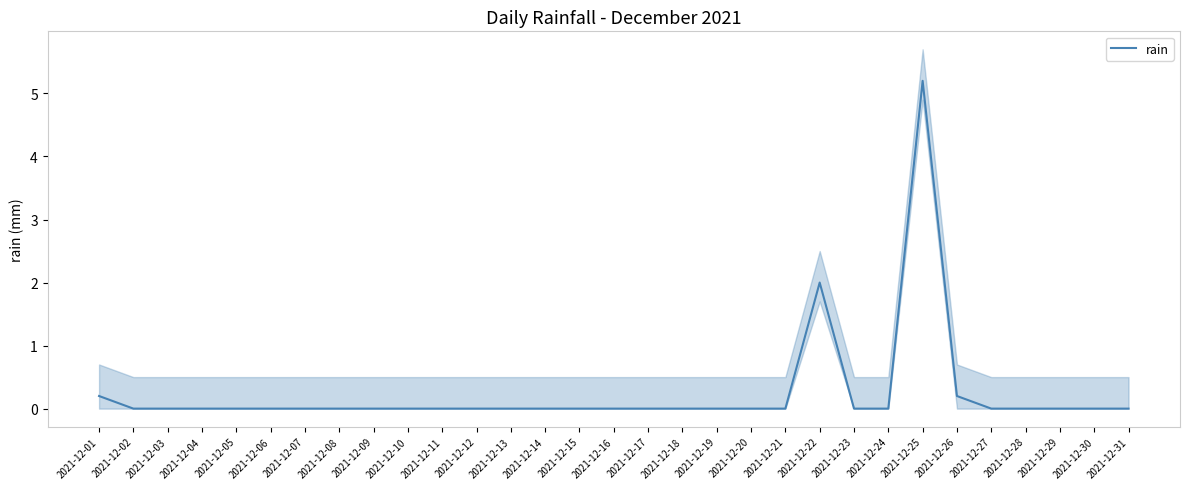

Which has a higher value, 2021-12-17 or 2021-12-07?

2021-12-17